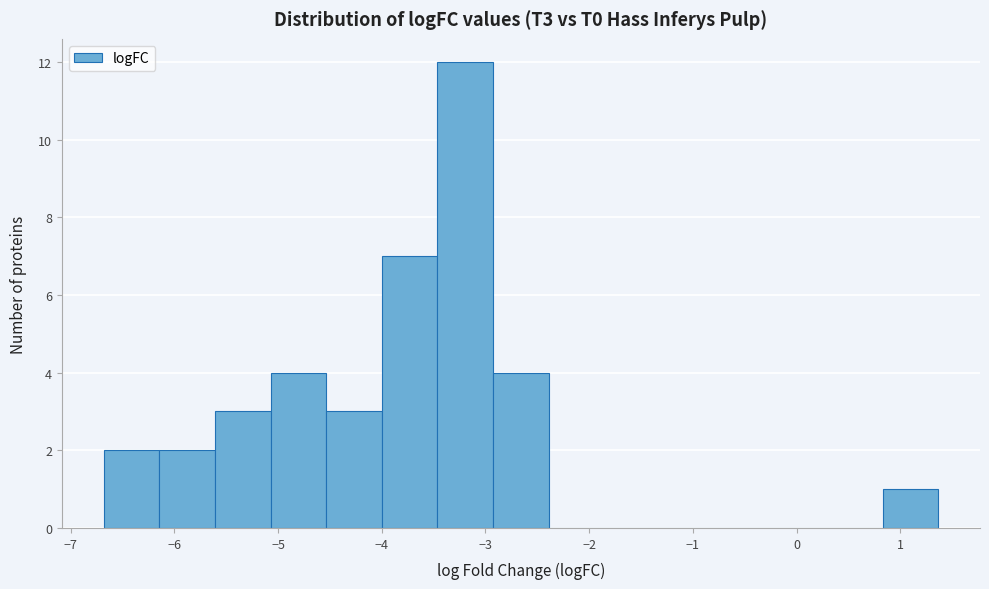

What is the height of the bar covering -4.5 to -4.0 on the x-axis? Neither the bar edges nor the heights are printed on the chart, so give them approximately, as read against the axes.

3